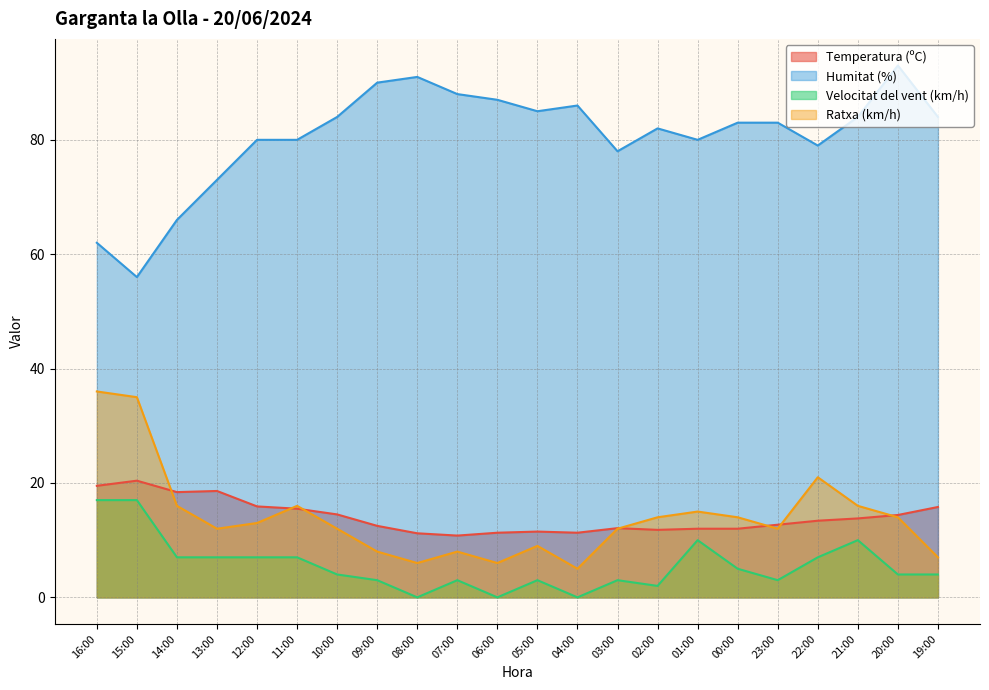

What is the label of the 17th point from the left?

00:00